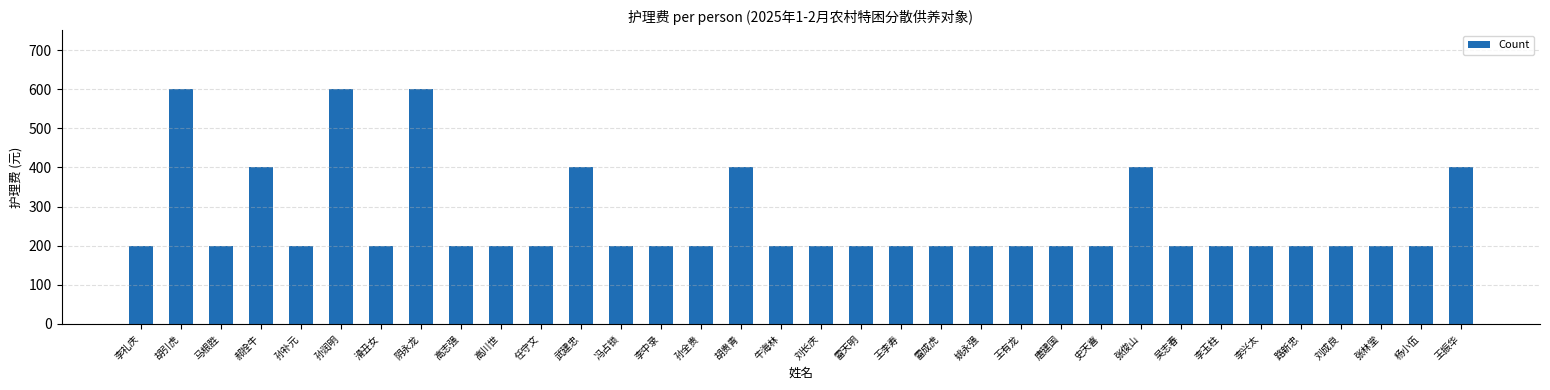

What is the approximate value at 史天喜, to the nearest 5?

200